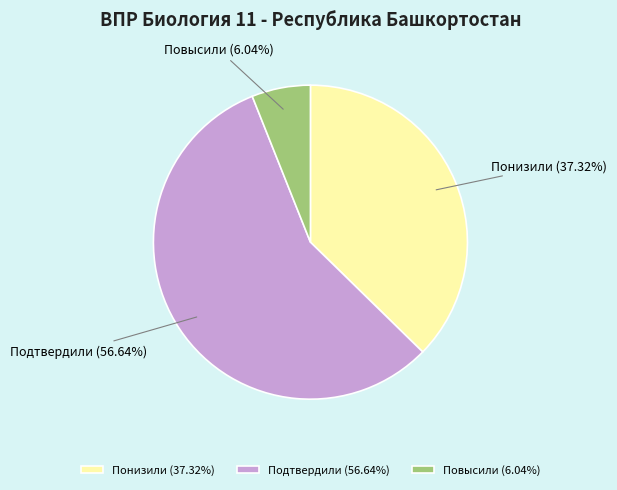

Is it true that Понизили is 48% of the pie?

False